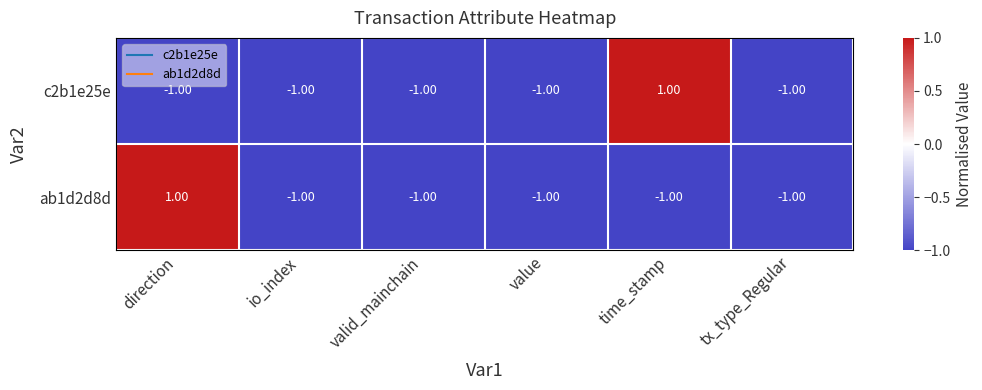

How many values in the ab1d2d8d series exceed -1?

1